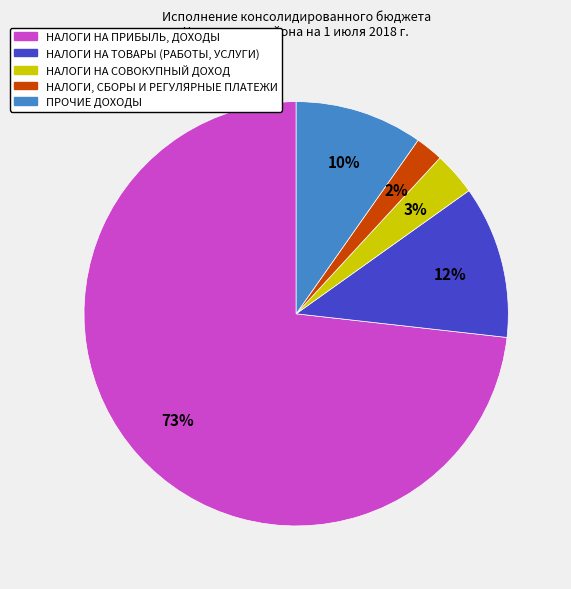

Which slice is the largest?

НАЛОГИ НА ПРИБЫЛЬ, ДОХОДЫ